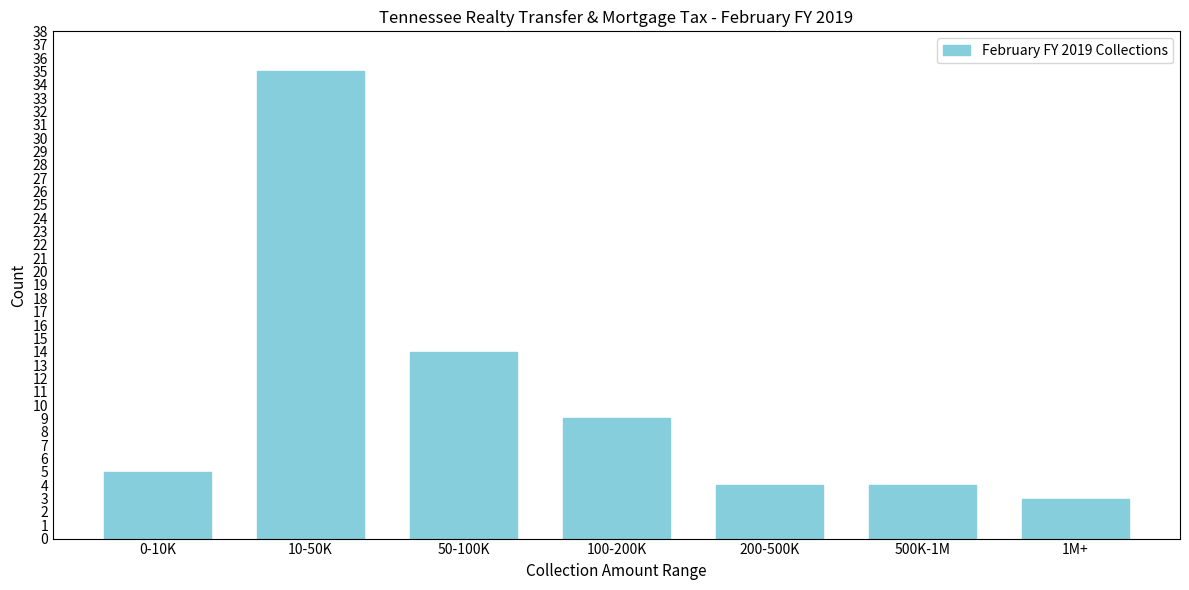

Reading left to right, what are all the values shown in this chart?

0-10K=5	10-50K=35	50-100K=14	100-200K=9	200-500K=4	500K-1M=4	1M+=3